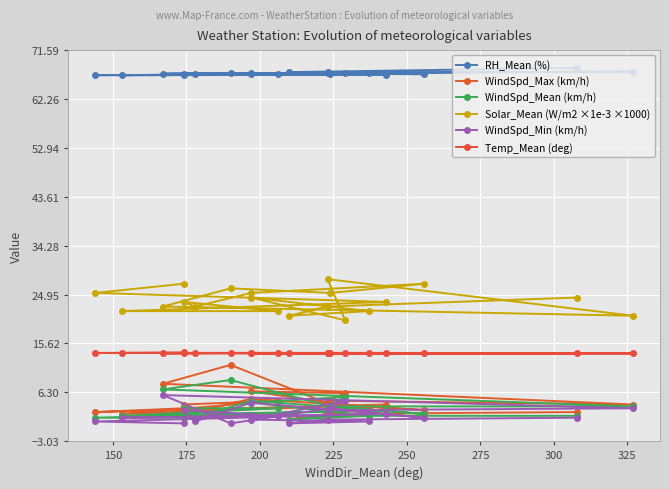

How many lines are shown in the chart?

6